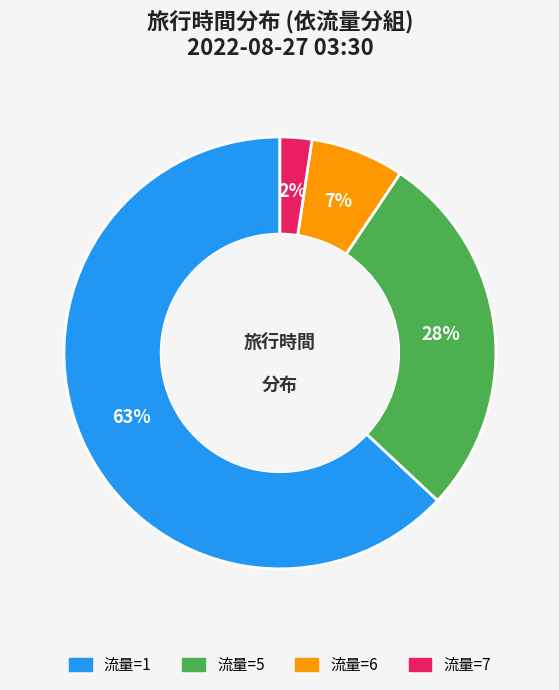

To the nearest percent, what percentage of the pie is 流量=7?

2%